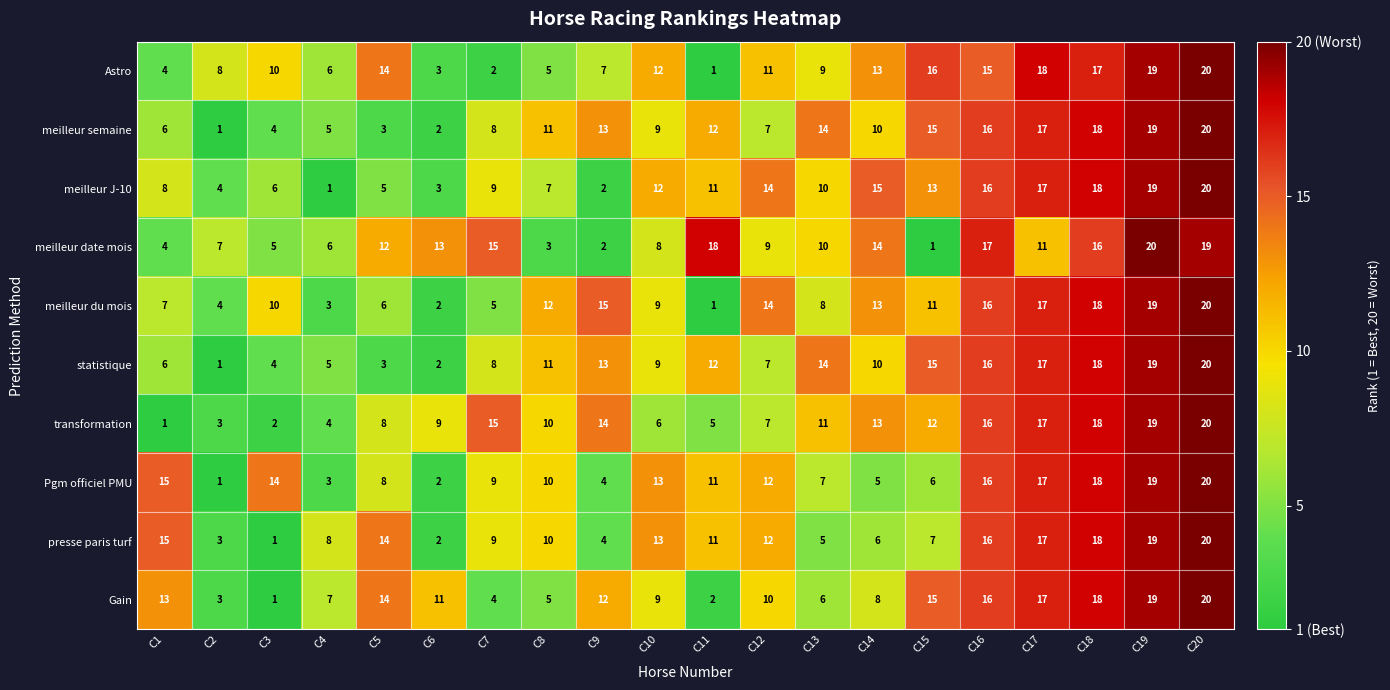

Which series changed the most between C7 and C11?

transformation